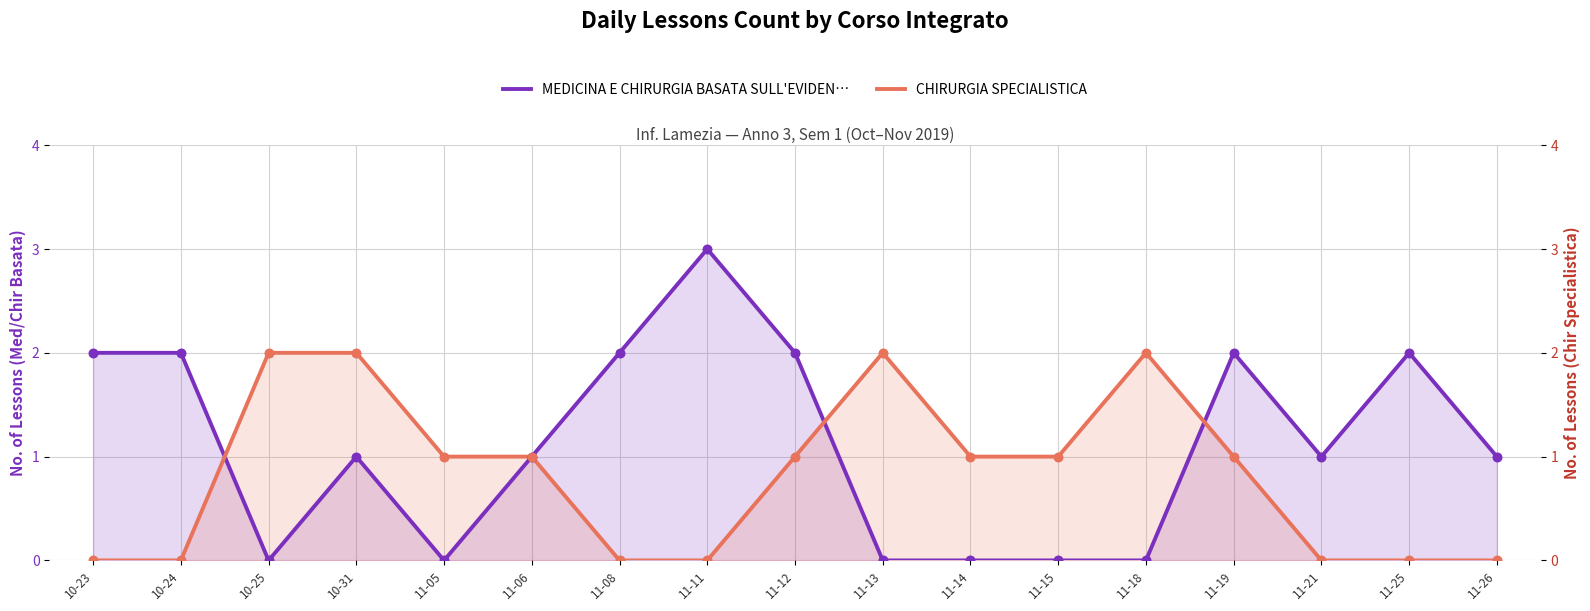

Which series reaches the maximum Y coordinate?

MEDICINA E CHIRURGIA BASATA SULL'EVIDEN…